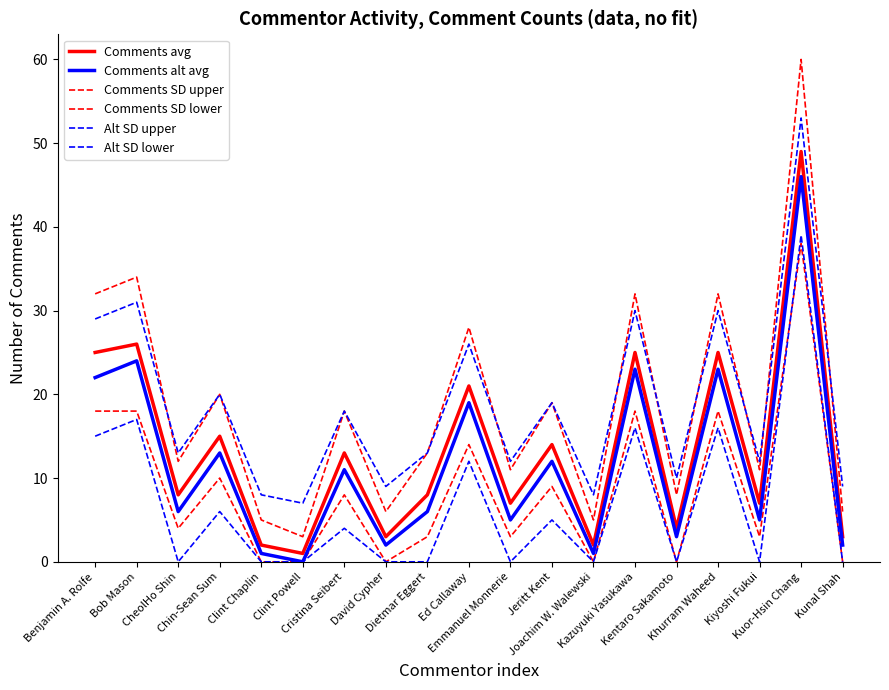

Between David Cypher and Kazuyuki Yasukawa, which series saw the biggest shift?

Comments SD upper